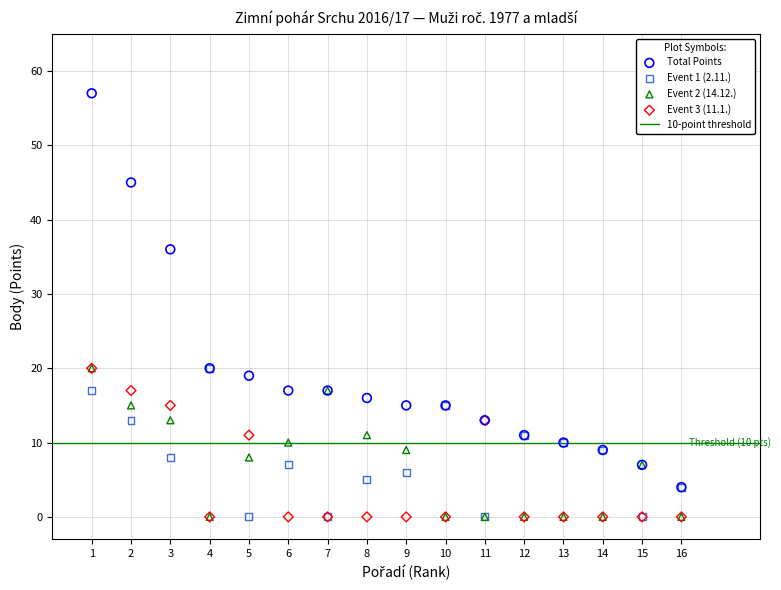

Which series contains the highest Y value?

Total Points